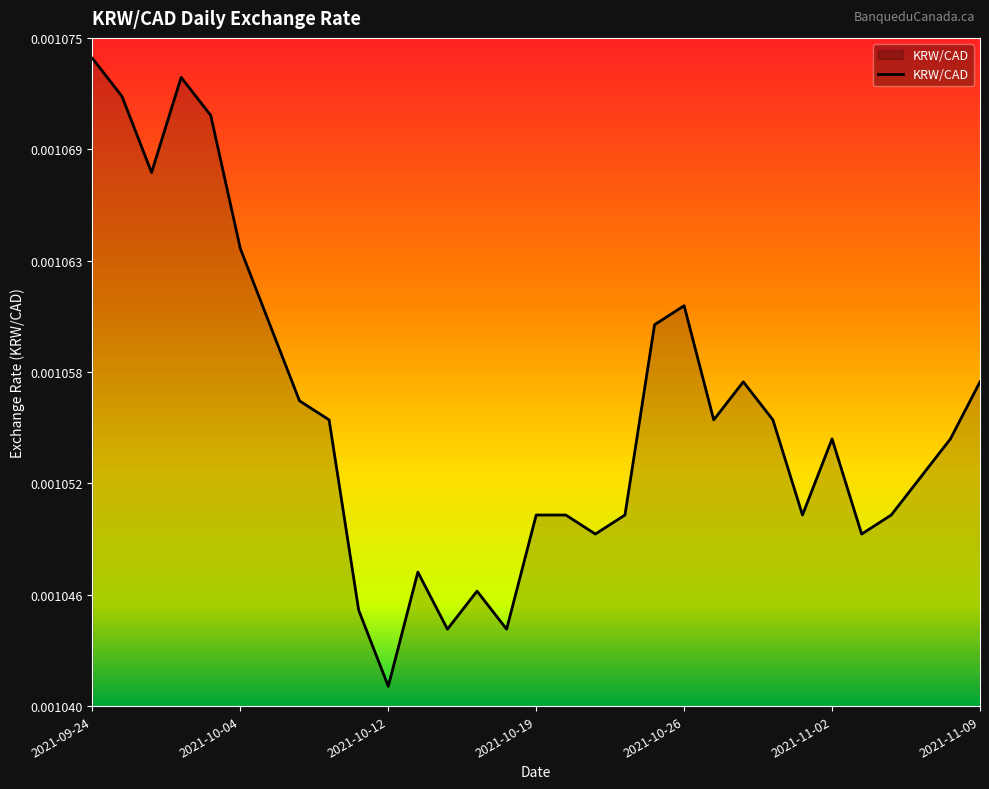

Rank the categories by value from highest to lowest.

2021-09-24, 2021-09-29, 2021-09-27, 2021-10-01, 2021-09-28, 2021-10-04, 2021-10-26, 2021-10-05, 2021-10-25, 2021-10-28, 2021-11-09, 2021-10-06, 2021-10-07, 2021-10-27, 2021-10-29, 2021-11-02, 2021-11-08, 2021-11-05, 2021-10-19, 2021-10-20, 2021-10-22, 2021-11-01, 2021-11-04, 2021-10-21, 2021-11-03, 2021-10-13, 2021-10-15, 2021-10-08, 2021-10-14, 2021-10-18, 2021-10-12